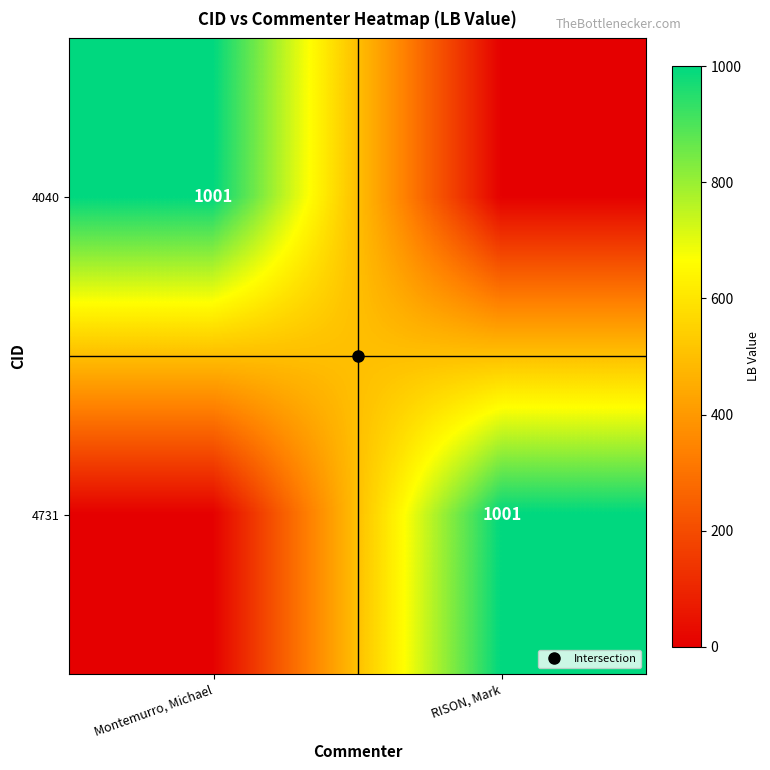

List the series in order of their peak value, lowest first.

4040, 4731